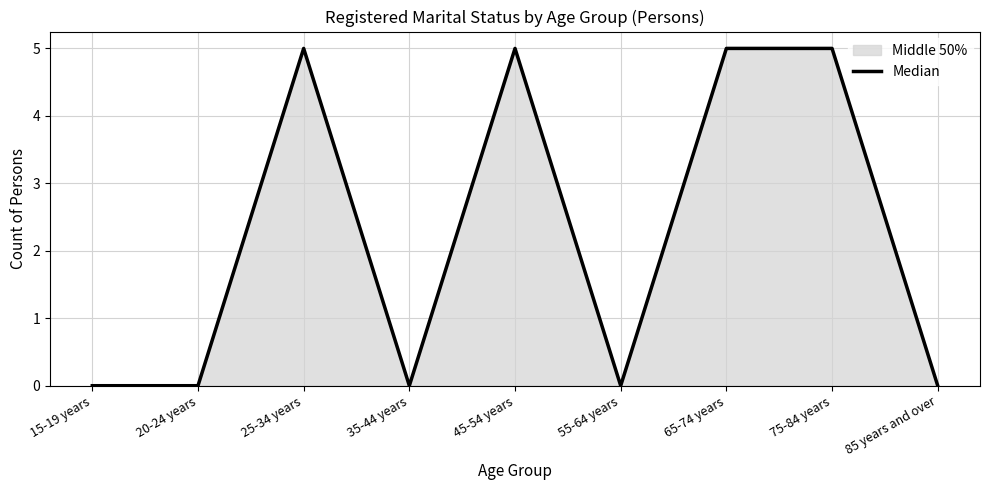

Reading right to left, transcribe all the data shown in this chart.

0	5	5	0	5	0	5	0	0